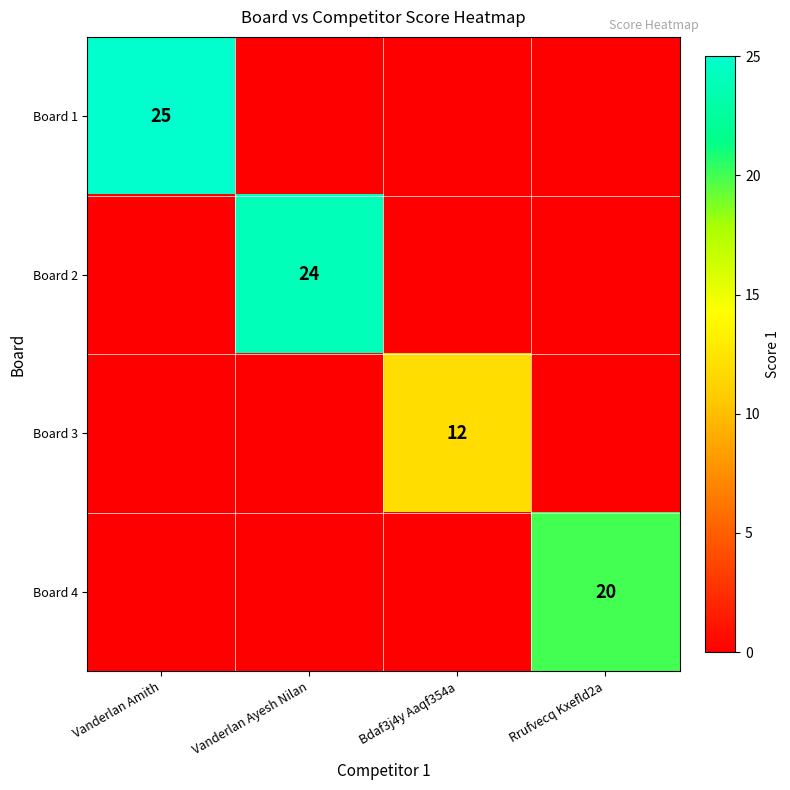

Which category has the lowest value across all series?

Vanderlan Ayesh Nilan